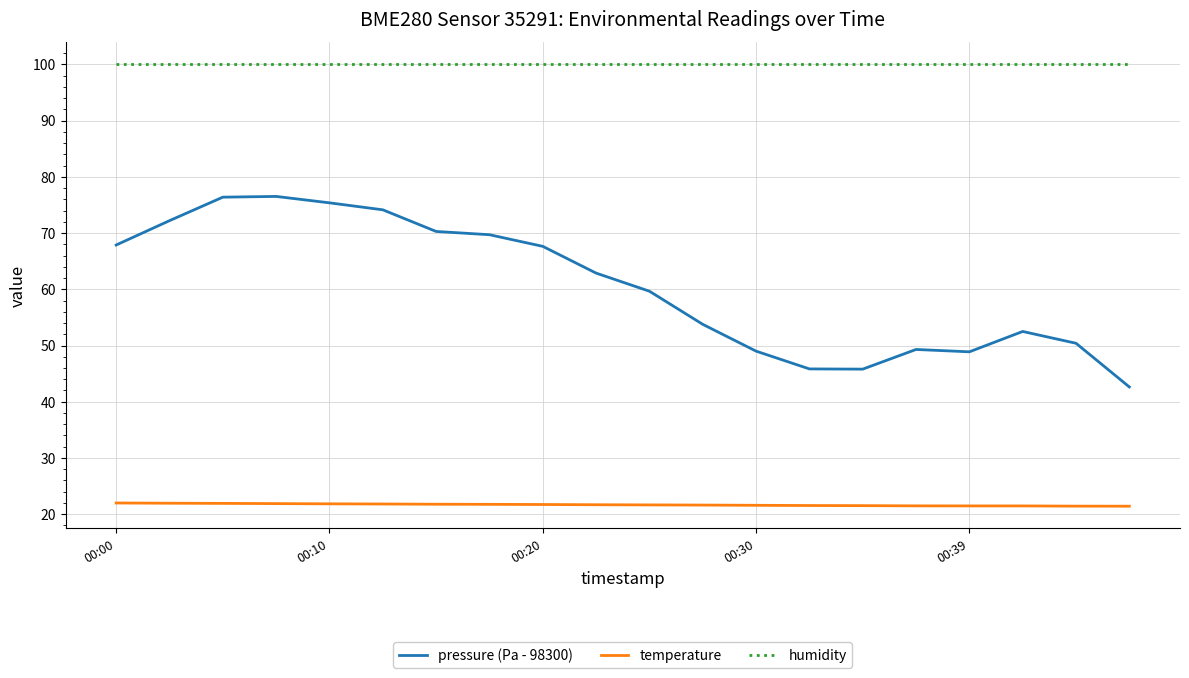

What is the sum of all temperature values?

433.5